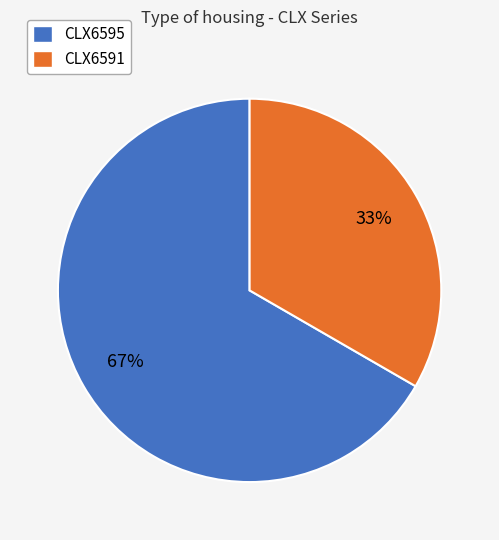

Which category has the smallest portion of the pie?

CLX6591